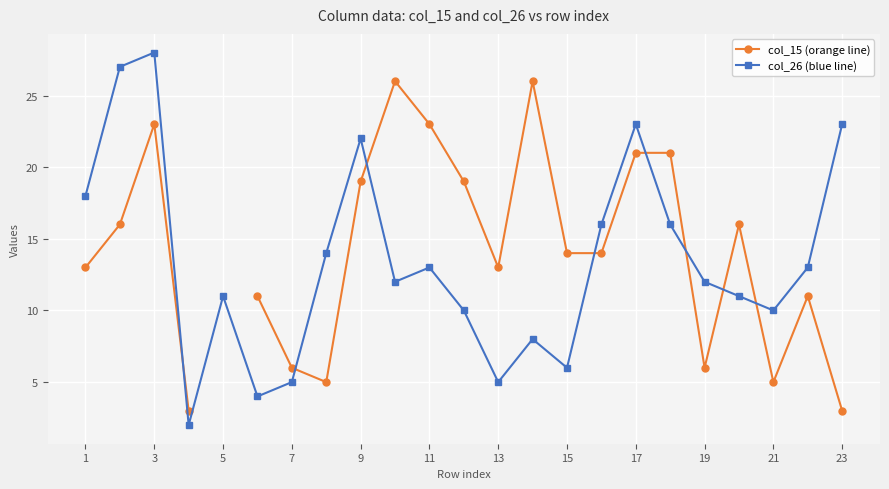

What is the highest value of the col_26 (blue line) series?

28